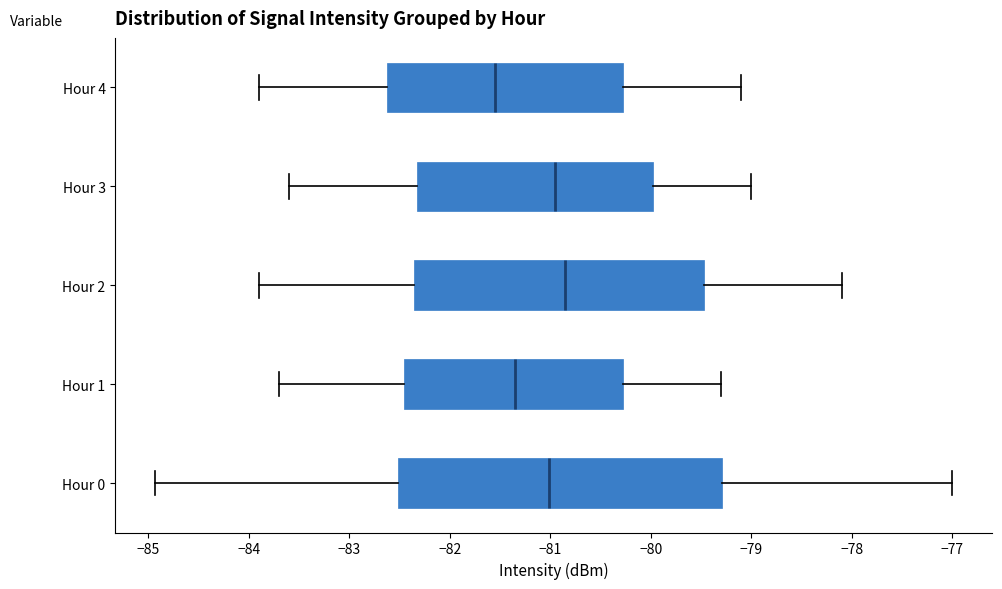

Where is the left edge of the box for Hour 3 on the x-axis? The values are not printed on the chart, so give them approximately, as read against the axis.

-82.3